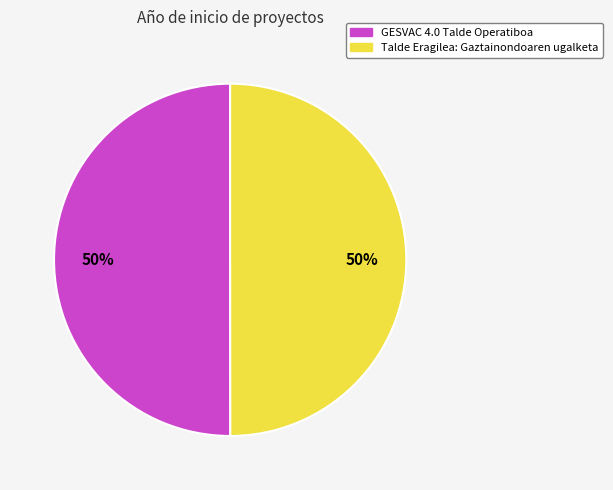

The Talde Eragilea: Gaztainondoaren ugalketa slice represents 50% of the pie. True or false?

True